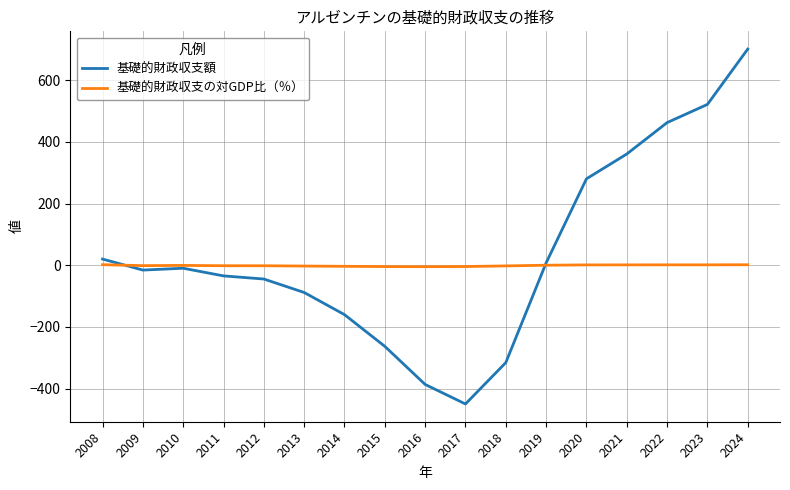

Rank the series by their average value, from highest to lowest.

基礎的財政収支額, 基礎的財政収支の対GDP比（％）